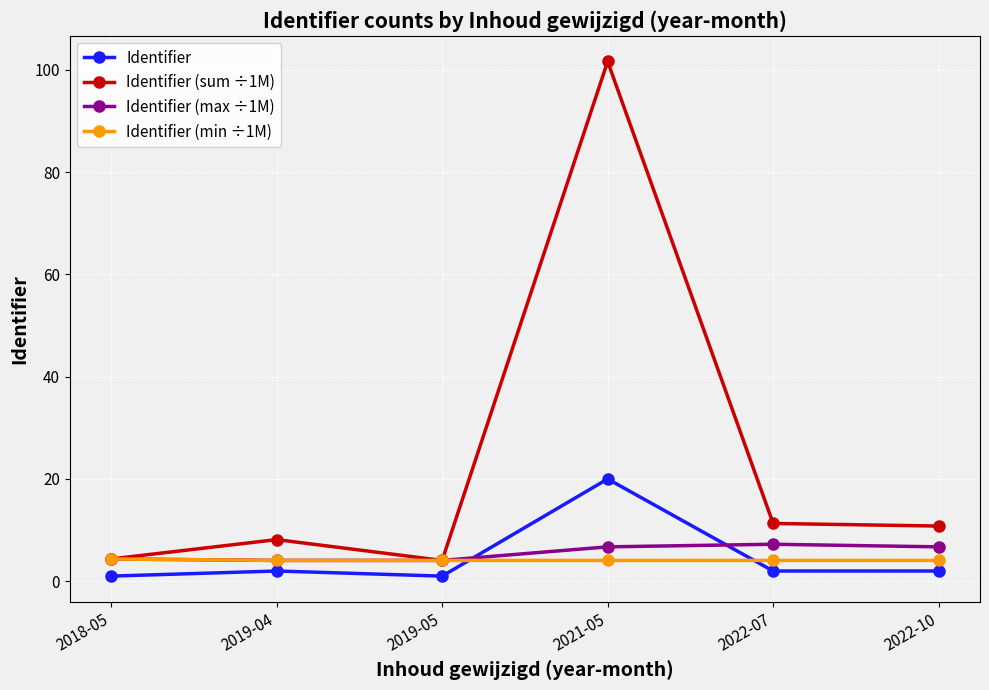

Which series has the largest range (max minus min)?

Identifier (sum ÷1M)